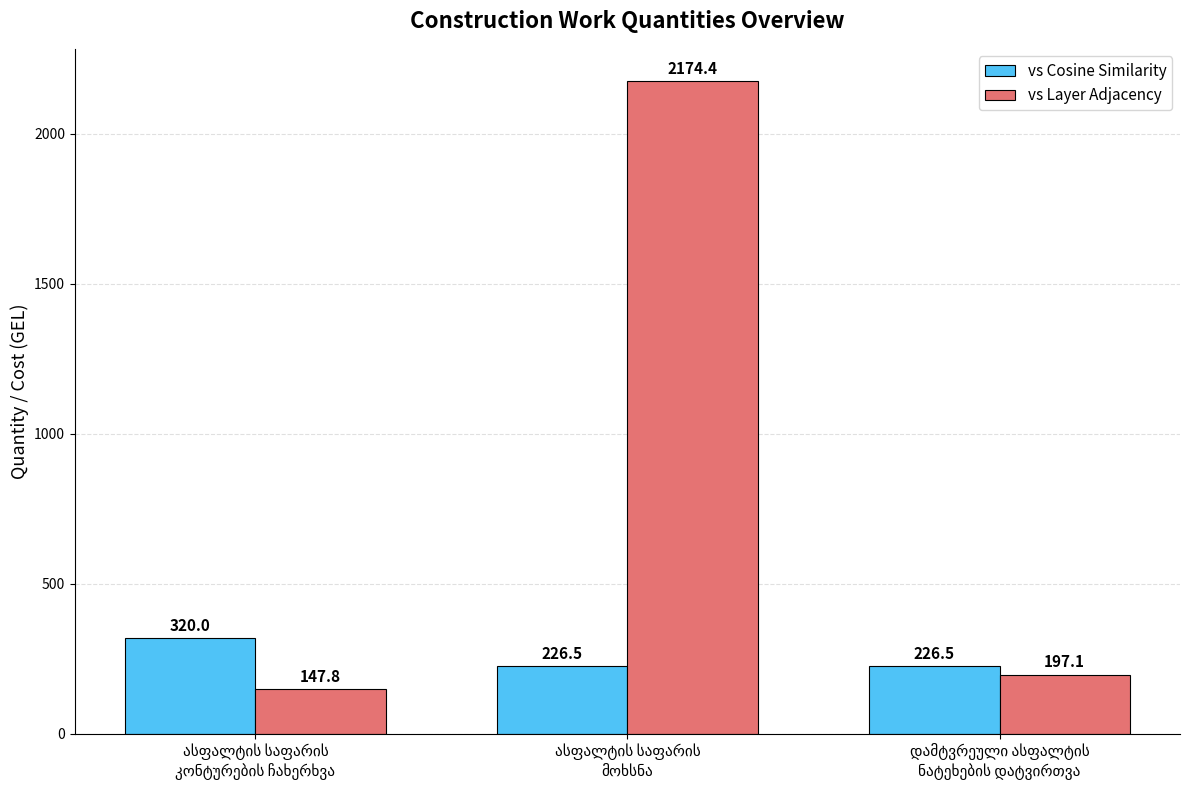

Which series has the widest spread of values?

vs Layer Adjacency